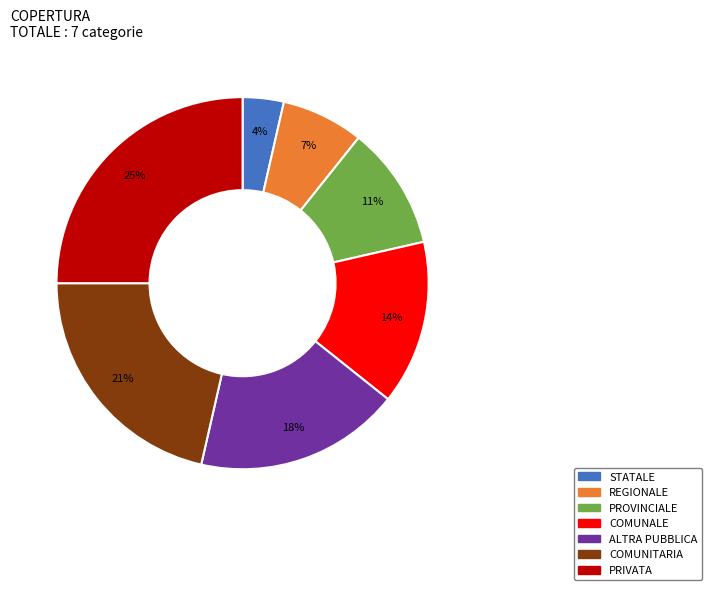

How many slices are in this pie chart?

7